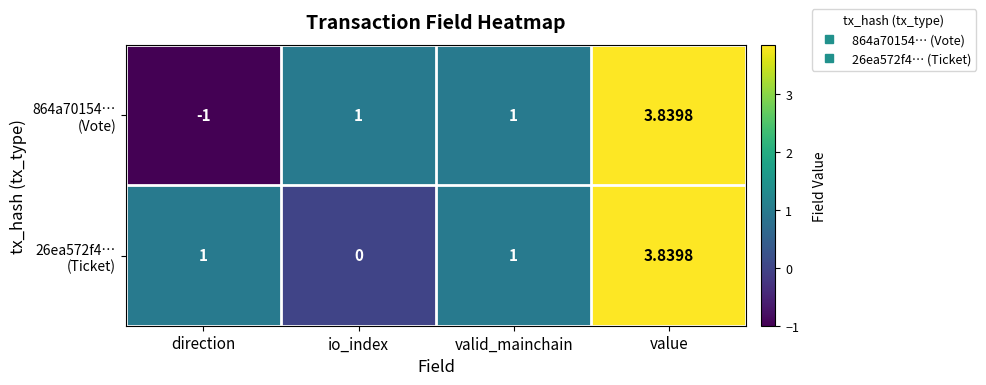

Which category has the lowest value across all series?

direction